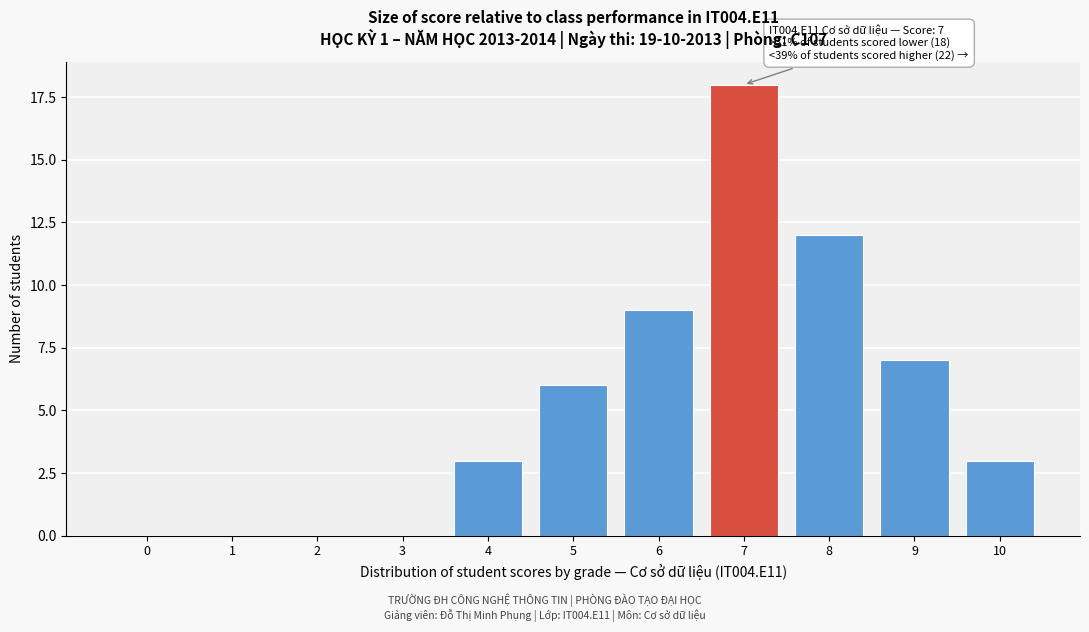

Reading left to right, transcribe all the data shown in this chart.

0=0	1=0	2=0	3=0	4=3	5=6	6=9	7=18	8=12	9=7	10=3